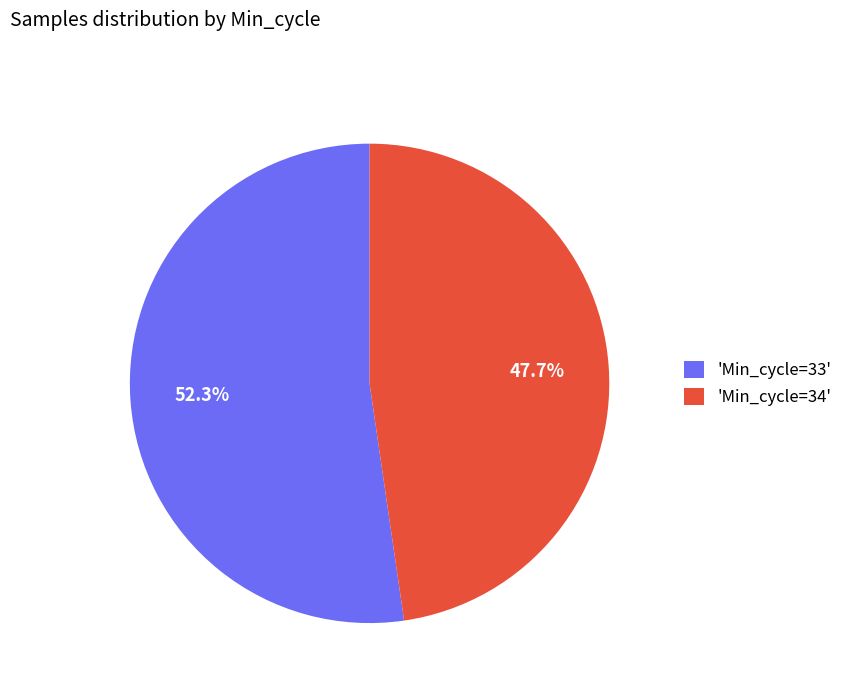

How many segments does this pie chart have?

2